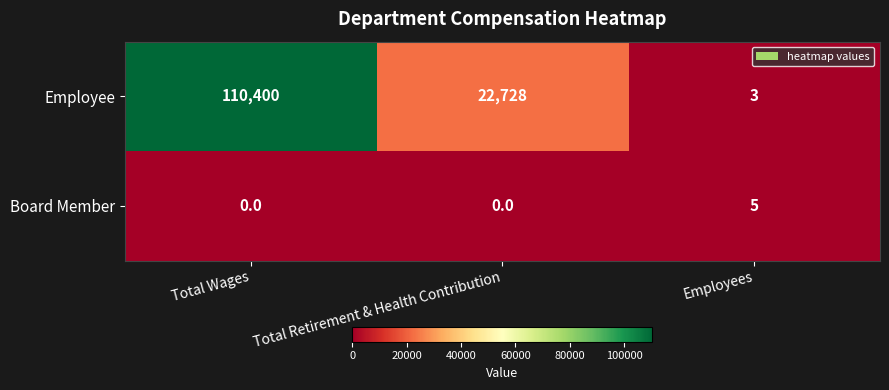

Rank the series by their maximum value, from lowest to highest.

Board Member, Employee